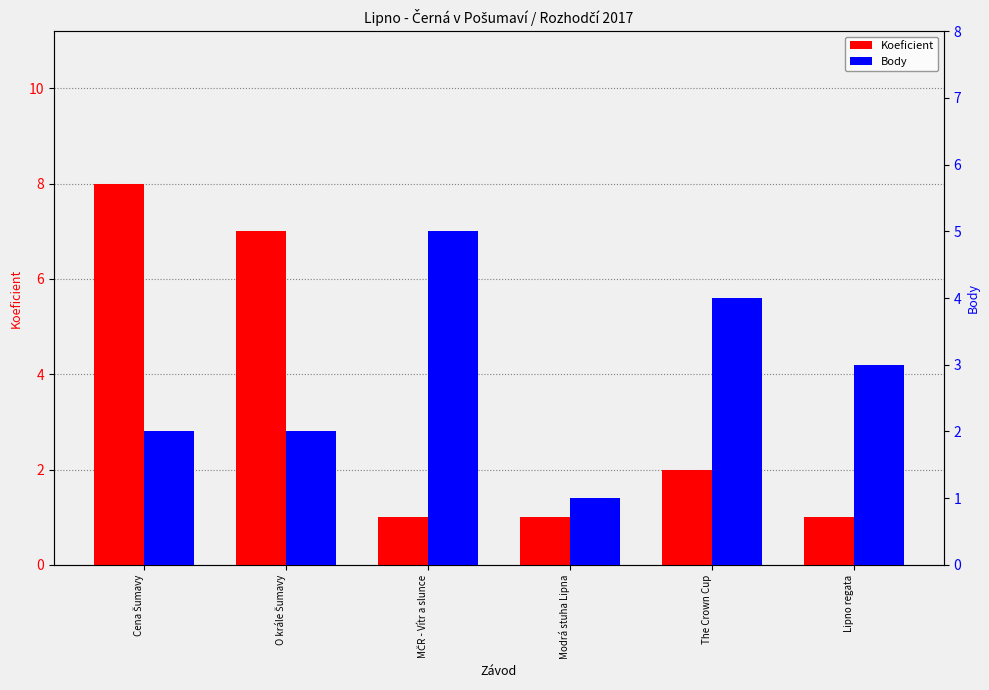

What is the highest value of the Body series?

5